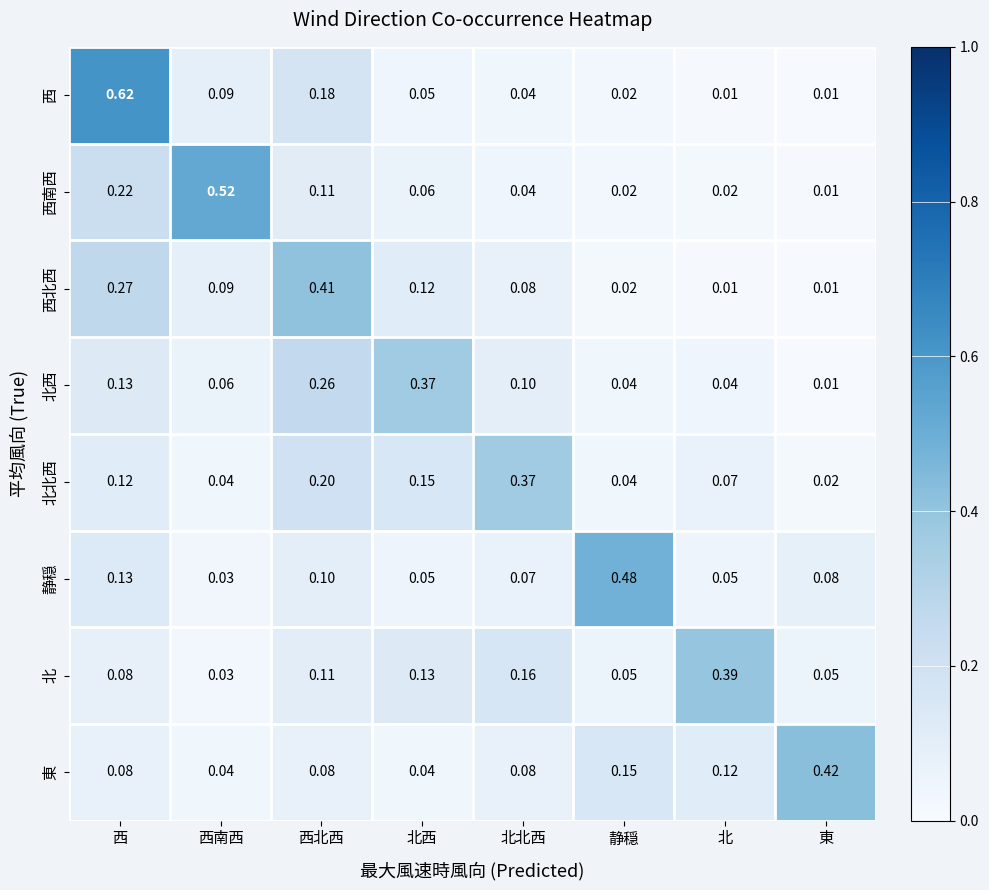

At which label is 北 closest to 0?

西南西